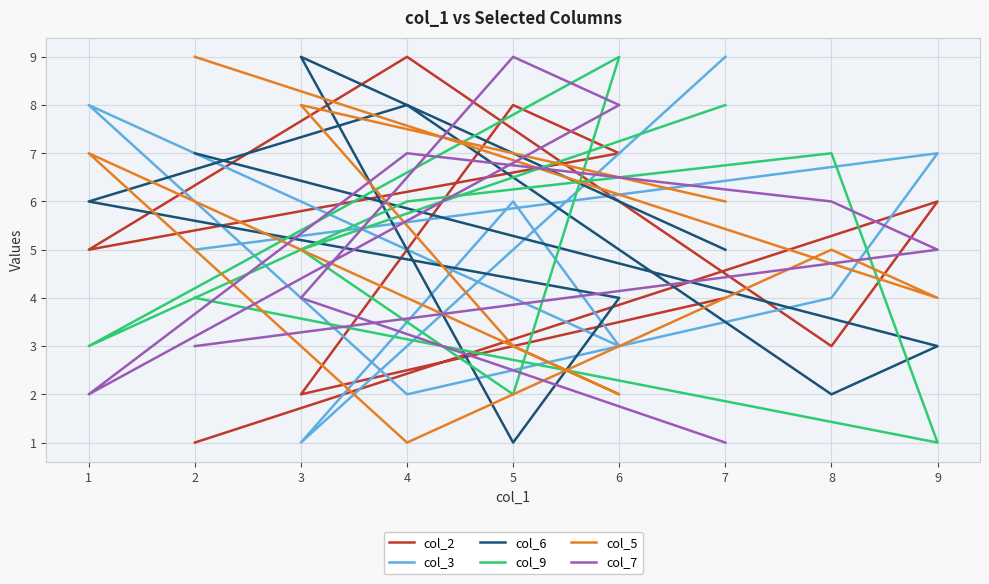

Read the col_9 value at 3.

5